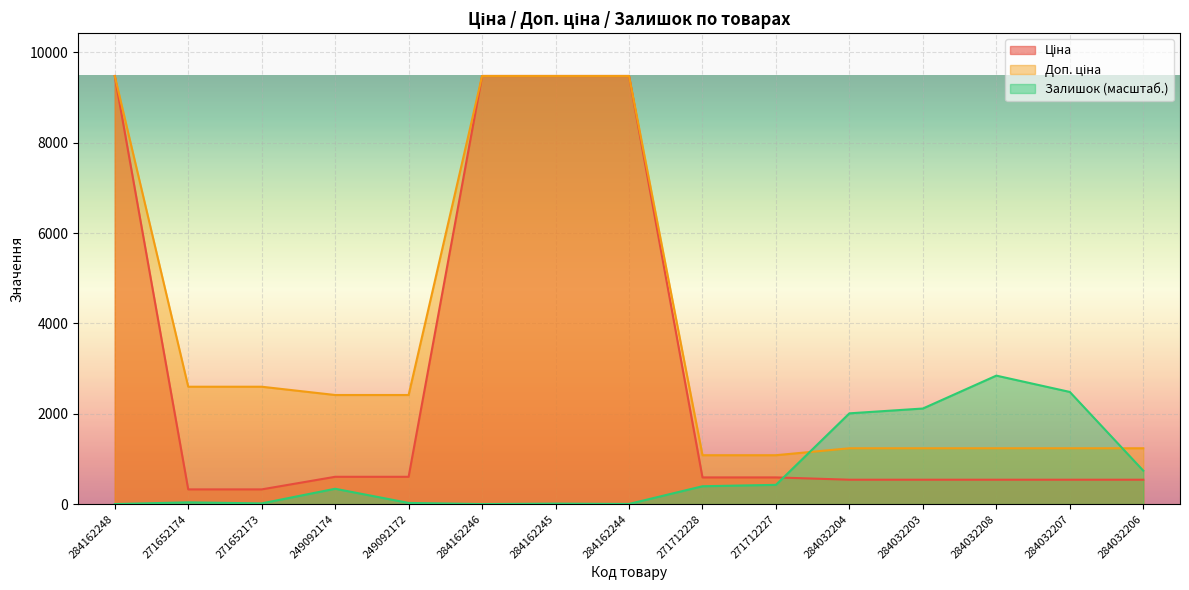

What are all the series names shown in the legend?

Ціна, Доп. ціна, Залишок